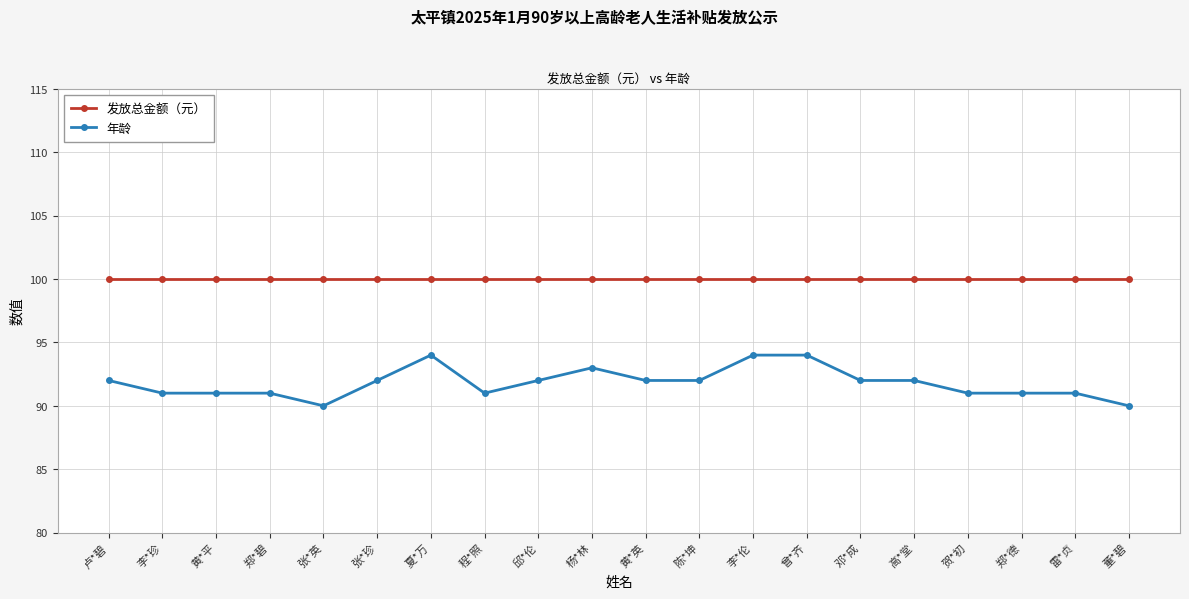

How many data points in 年龄 are less than 92?

9